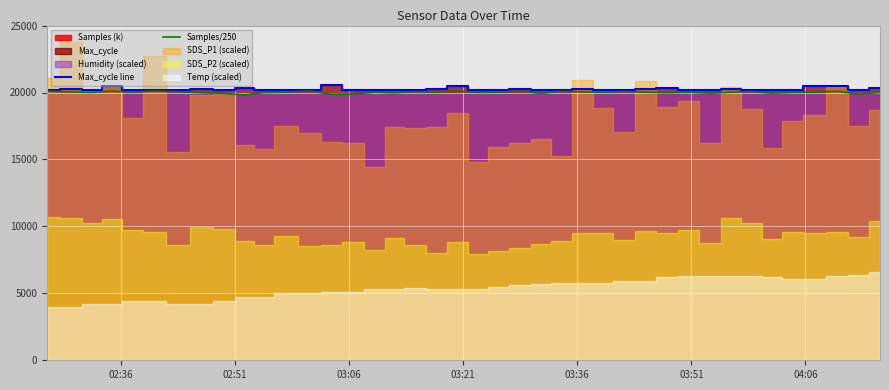

Where does the Samples/250 series first go above 20022?

02:36